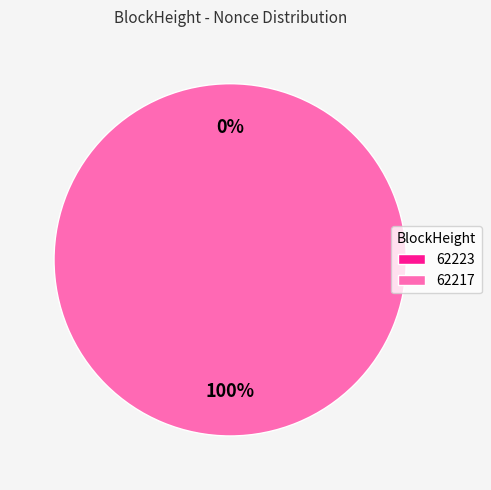

Which slice is the smallest?

62223